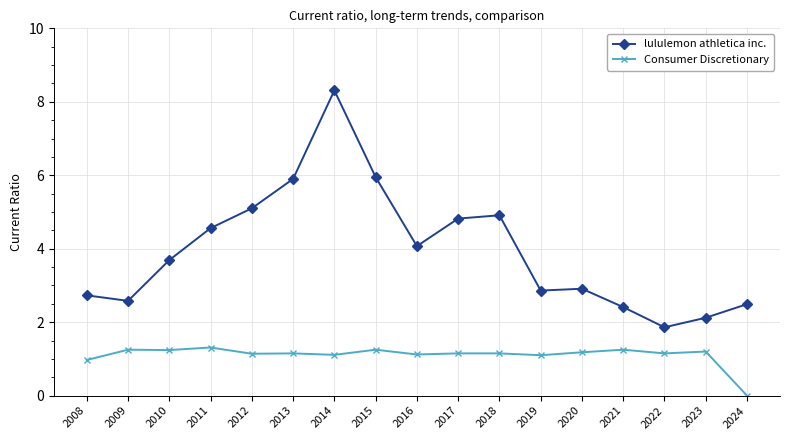

At 2012, list the series in order from smallest to largest.

Consumer Discretionary, lululemon athletica inc.